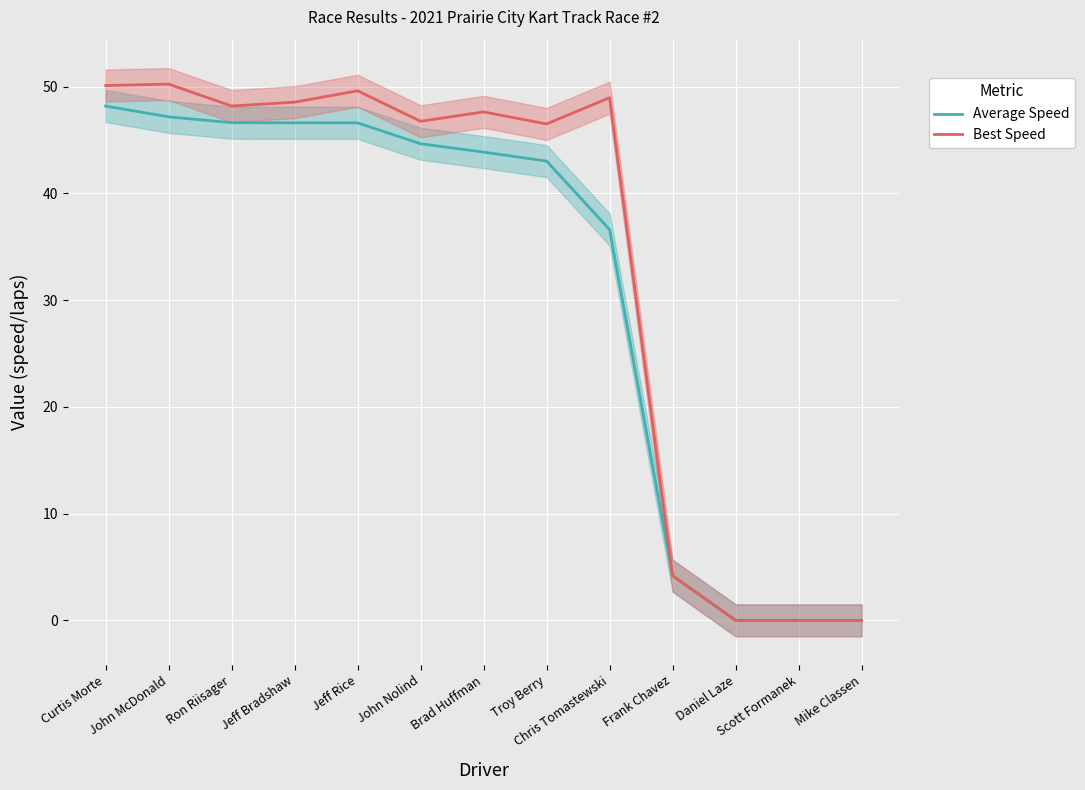

How many series are shown in this chart?

2